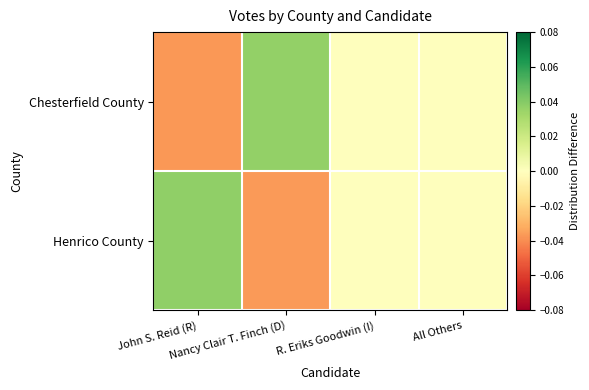

How many series are shown in this chart?

2